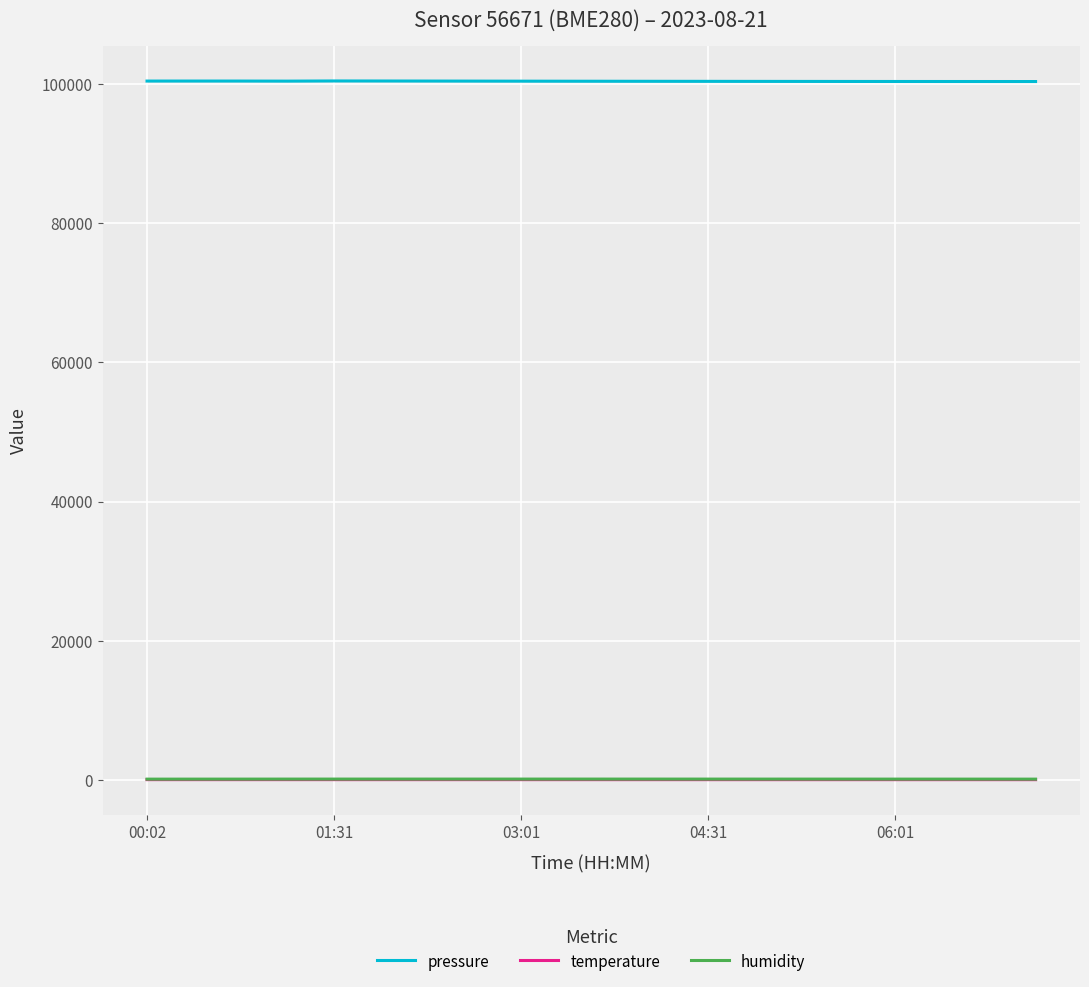

True or false: pressure and temperature cross at least once.

False